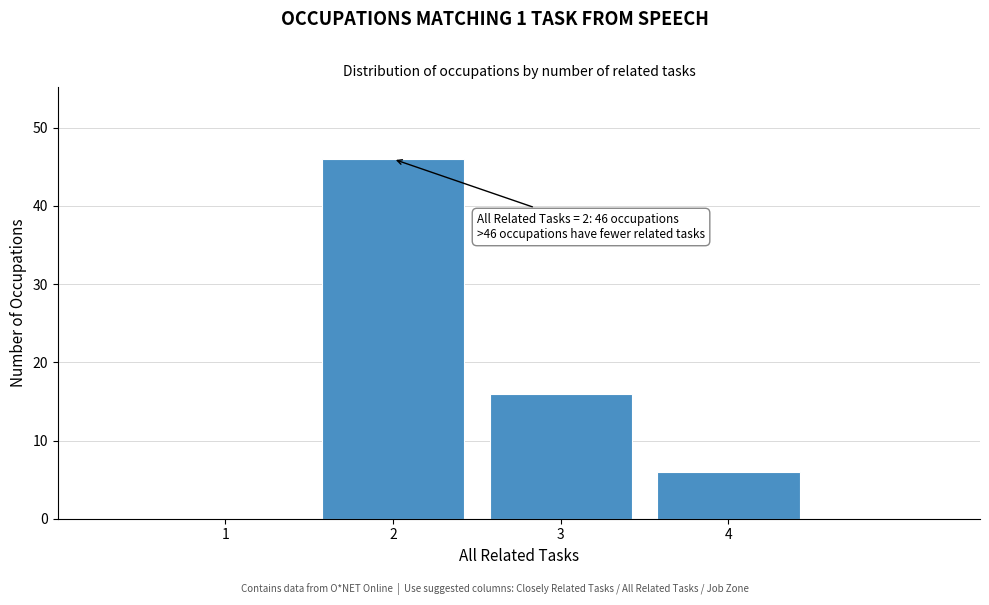

Which range on the x-axis has the tallest bar?

1.5 to 2.5